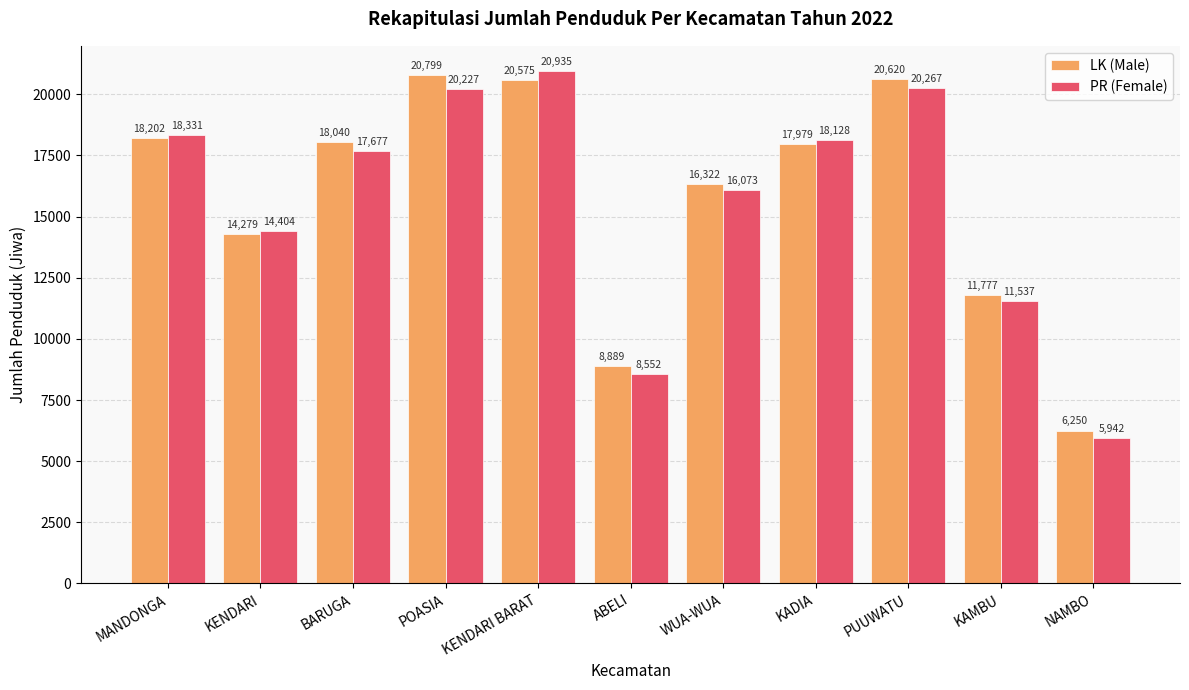

The LK (Male) series shows 11777 at KAMBU. True or false?

True